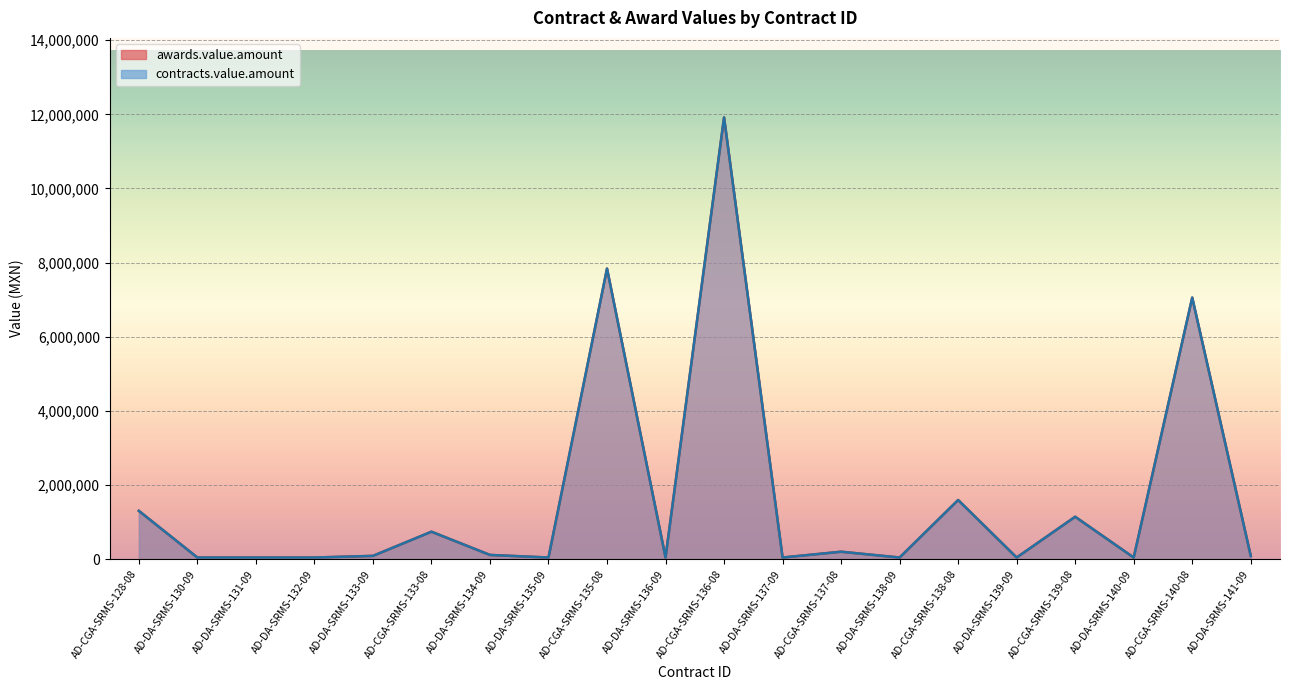

List the labels in order of contracts.value.amount value, smallest first.

AD-DA-SRMS-130-09, AD-DA-SRMS-131-09, AD-DA-SRMS-132-09, AD-DA-SRMS-135-09, AD-DA-SRMS-136-09, AD-DA-SRMS-137-09, AD-DA-SRMS-138-09, AD-DA-SRMS-139-09, AD-DA-SRMS-140-09, AD-DA-SRMS-133-09, AD-DA-SRMS-141-09, AD-DA-SRMS-134-09, AD-CGA-SRMS-137-08, AD-CGA-SRMS-133-08, AD-CGA-SRMS-139-08, AD-CGA-SRMS-128-08, AD-CGA-SRMS-138-08, AD-CGA-SRMS-140-08, AD-CGA-SRMS-135-08, AD-CGA-SRMS-136-08